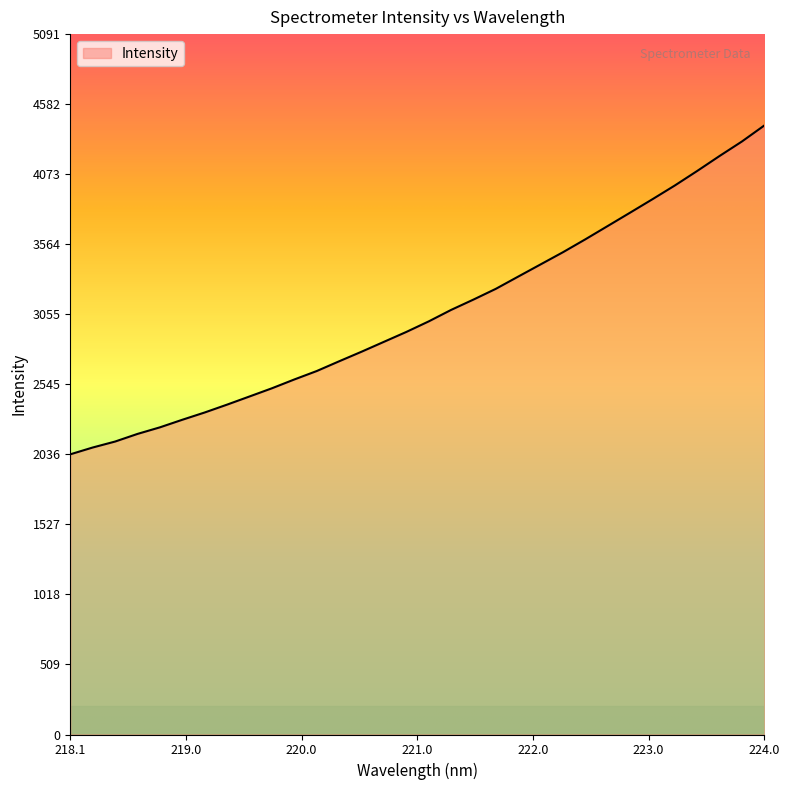

What is the difference between the maximum and minimum values?

2390.7